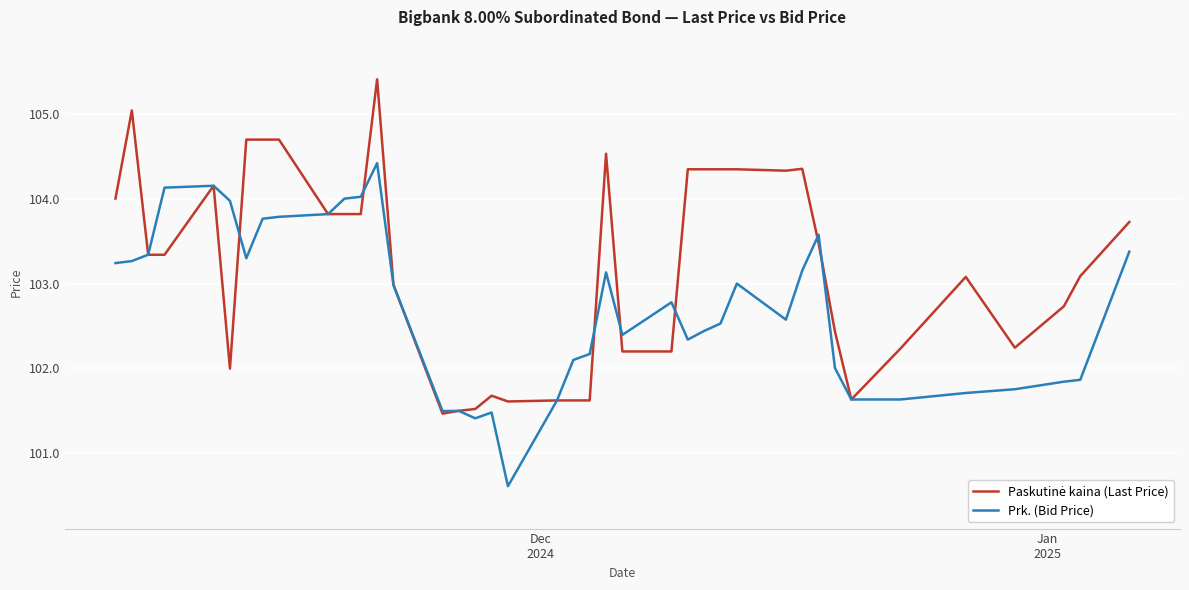

What is the greatest value displayed?

105.4